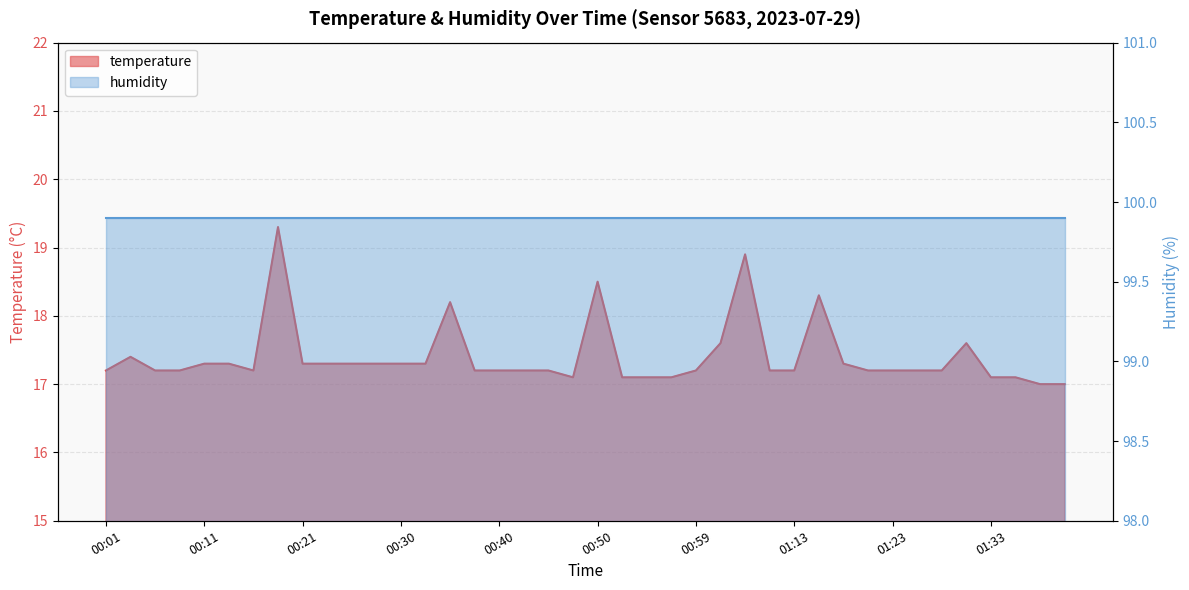

What is the difference between the second highest and second lowest values?

1.9